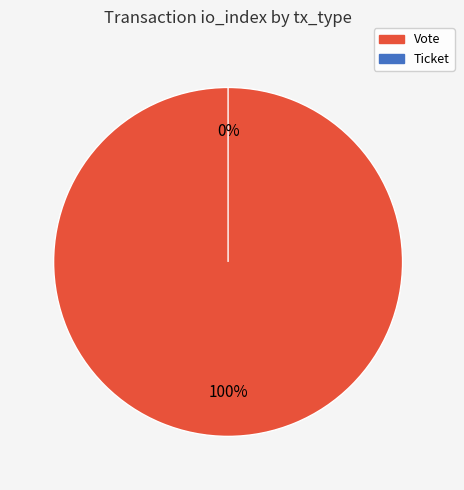

Count the number of slices in the pie.

2